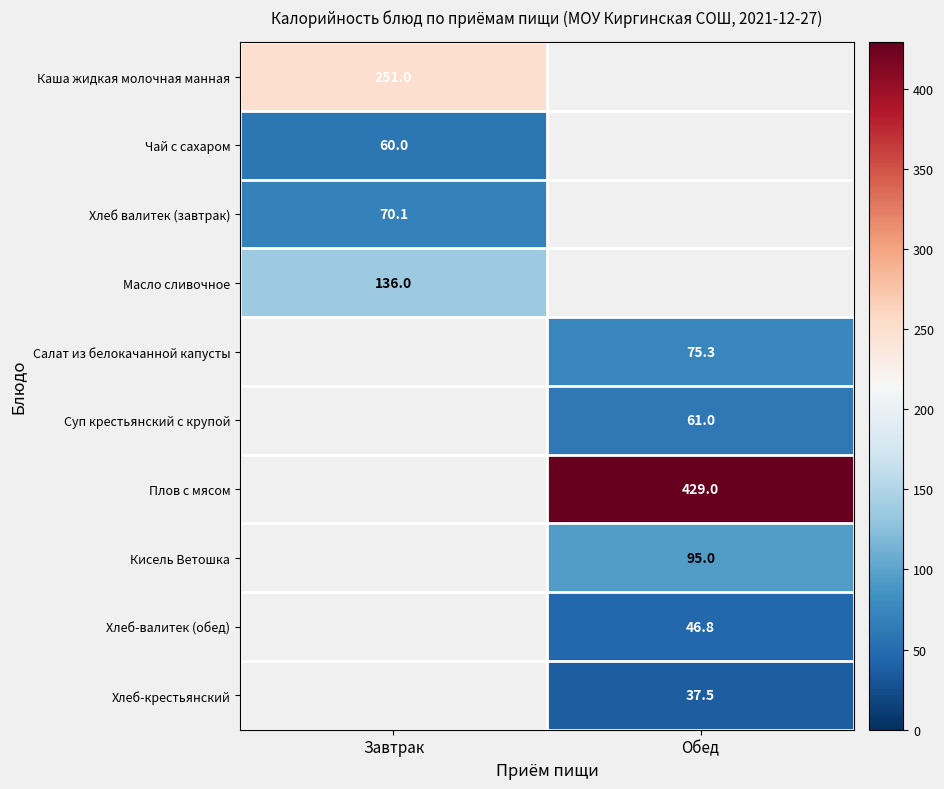

The value of Чай с сахаром at Завтрак is 60.0. True or false?

True